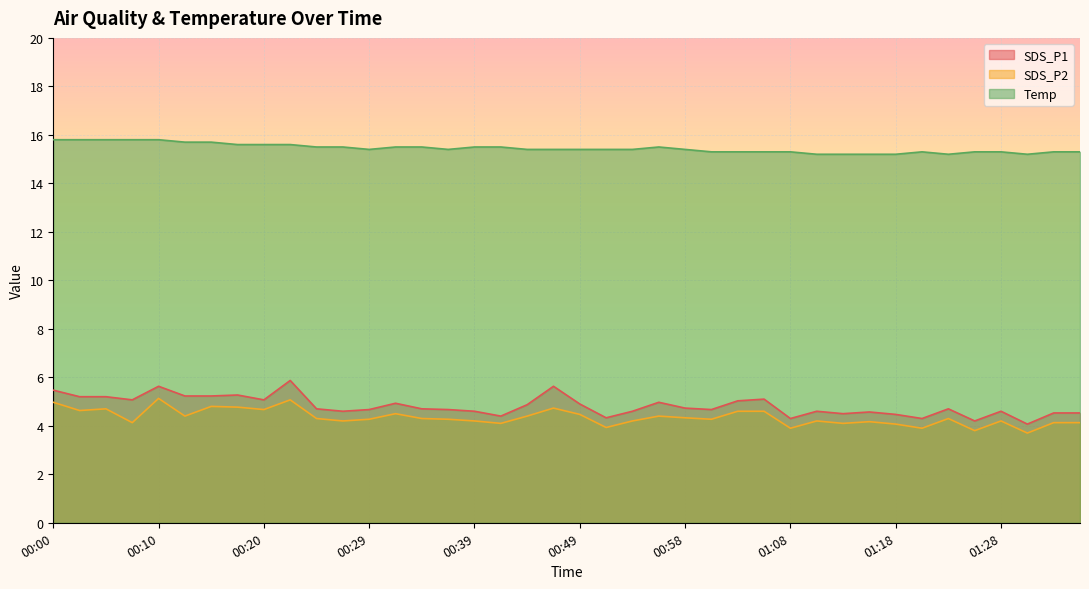

True or false: Temp has more than 1 interior local peaks.

True